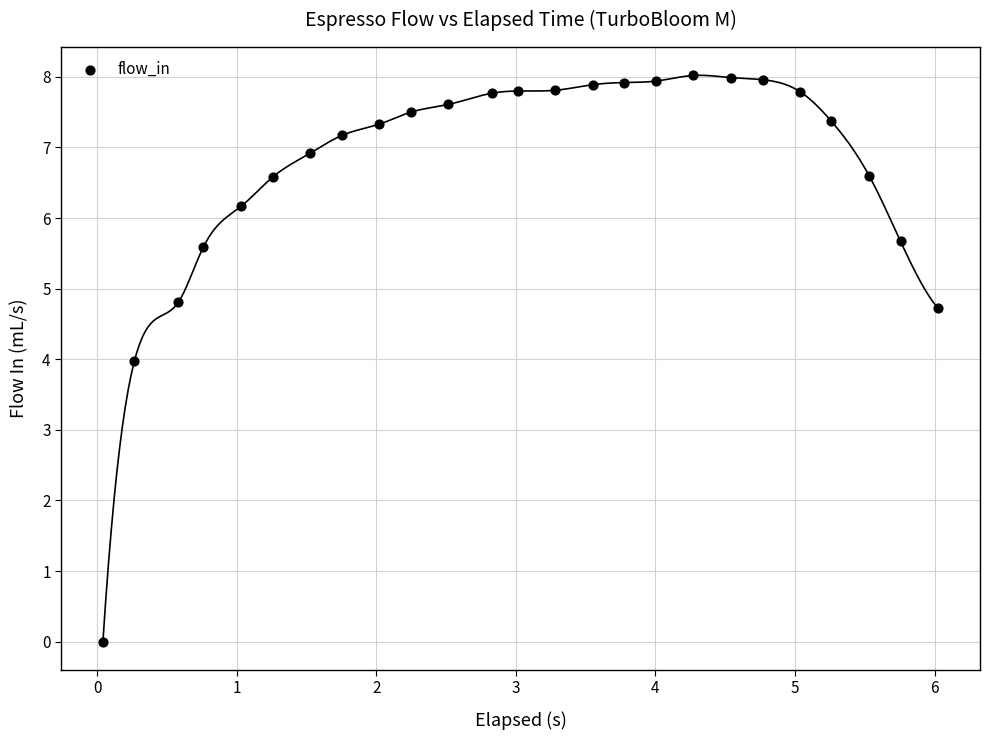

What is the range of Y values (max minus min)?

8.0